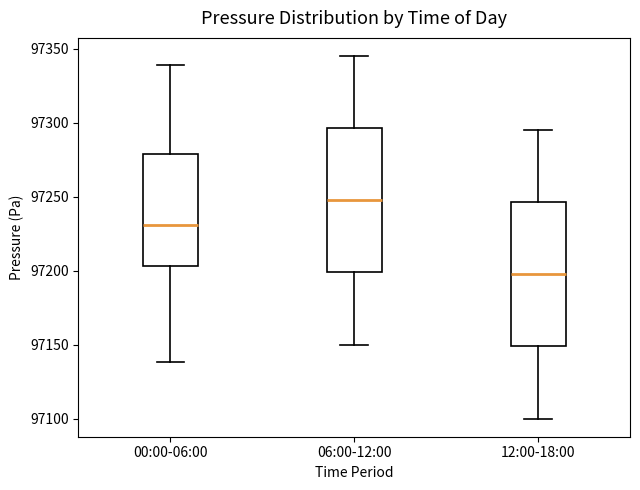

Reading left to right, transcribe this box plot: for each box, give where its median line is, the range the box spans, and where its two whiskers end, as read against the y-axis. The values are not printed on the chart, so give them approximately, as read against the axis.

00:00-06:00: median 97230, box 97205 to 97280, whiskers 97140 to 97340
06:00-12:00: median 97250, box 97200 to 97295, whiskers 97150 to 97345
12:00-18:00: median 97200, box 97150 to 97245, whiskers 97100 to 97295